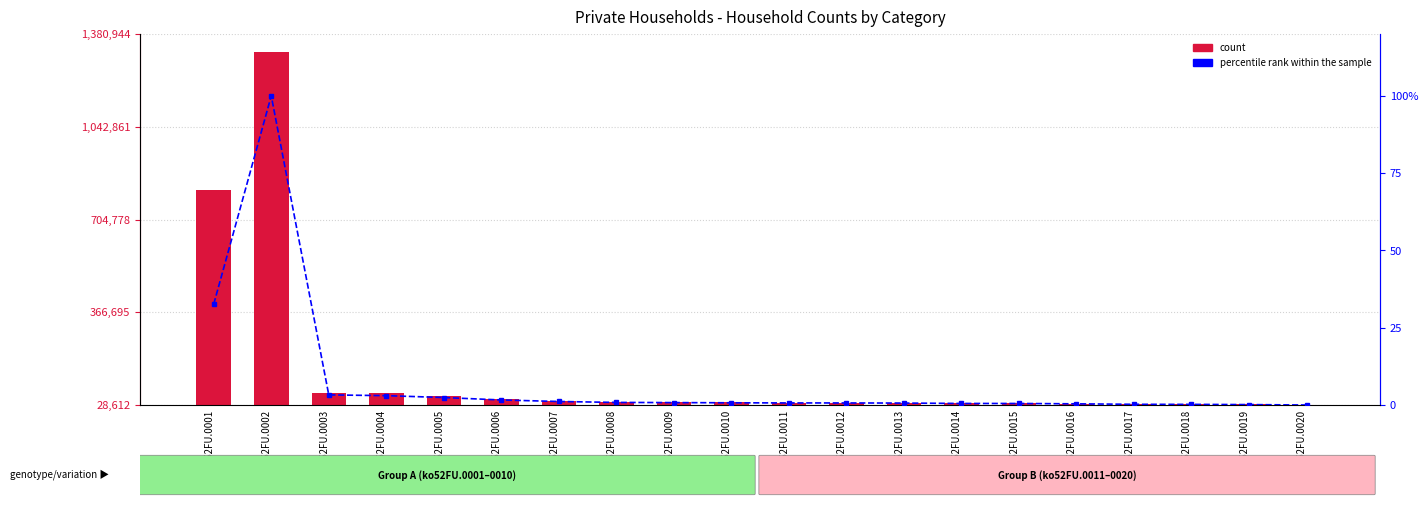

Is it true that count equals 51501.3 at ko52FU.0011?

False